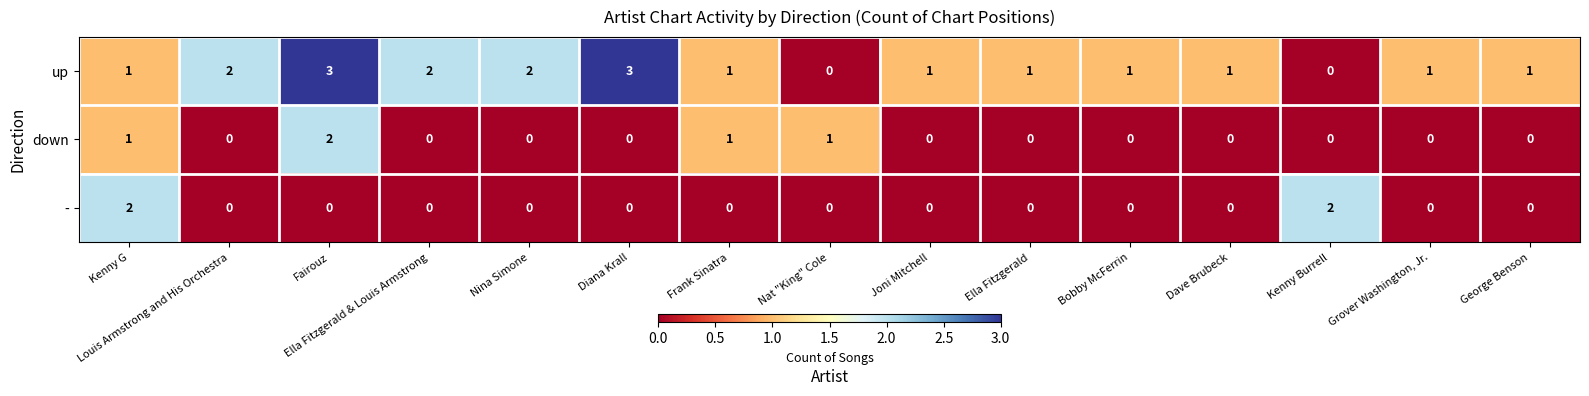

How many up values are between 1 and 2?

11